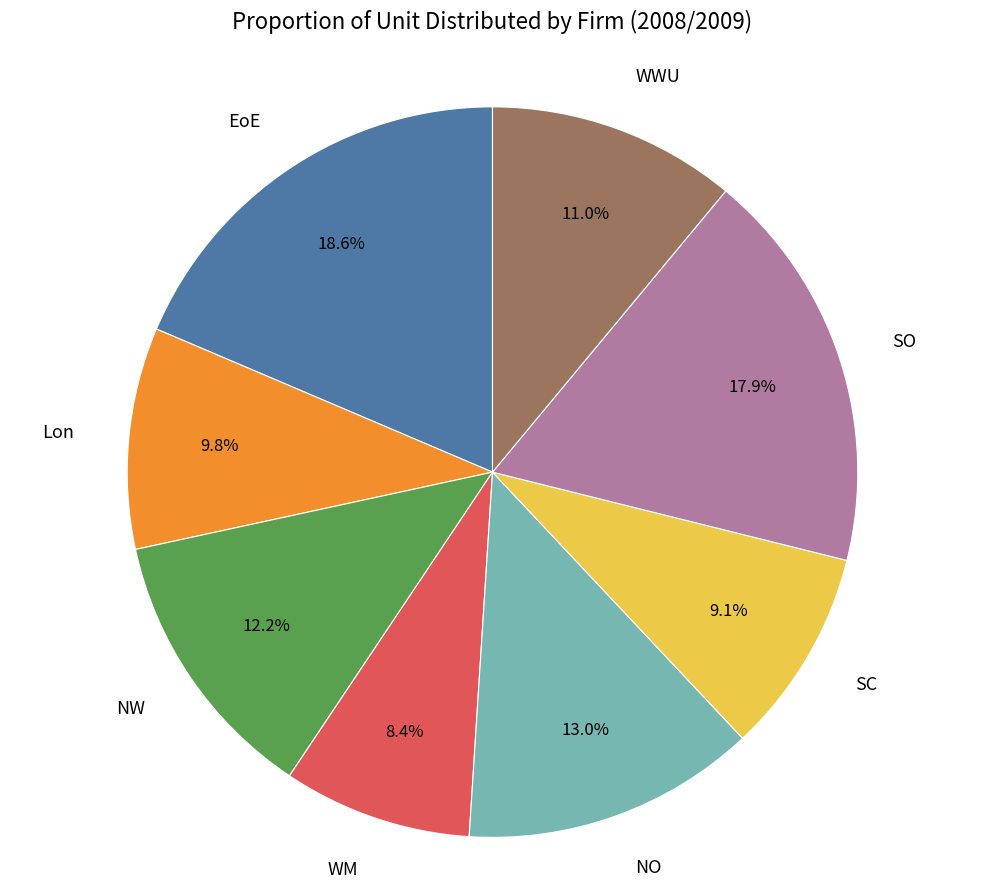

Which slice is the smallest?

WM